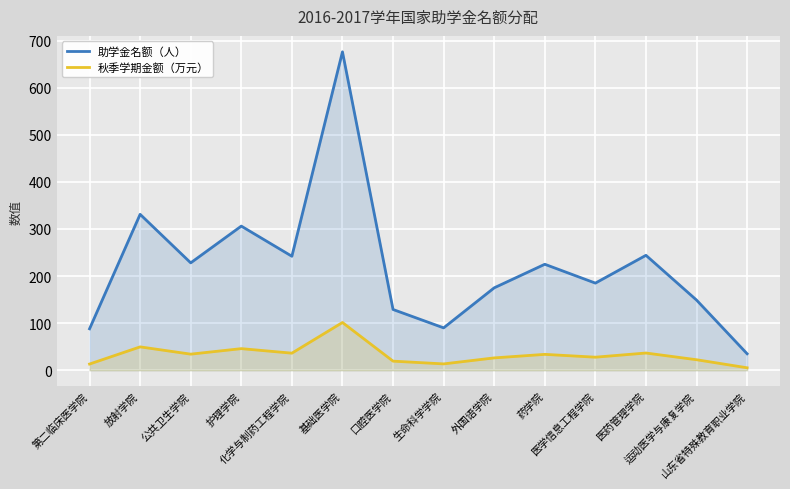

List the labels in order of 助学金名额（人） value, largest first.

基础医学院, 放射学院, 护理学院, 医药管理学院, 化学与制药工程学院, 公共卫生学院, 药学院, 医学信息工程学院, 外国语学院, 运动医学与康复学院, 口腔医学院, 生命科学学院, 第二临床医学院, 山东省特殊教育职业学院